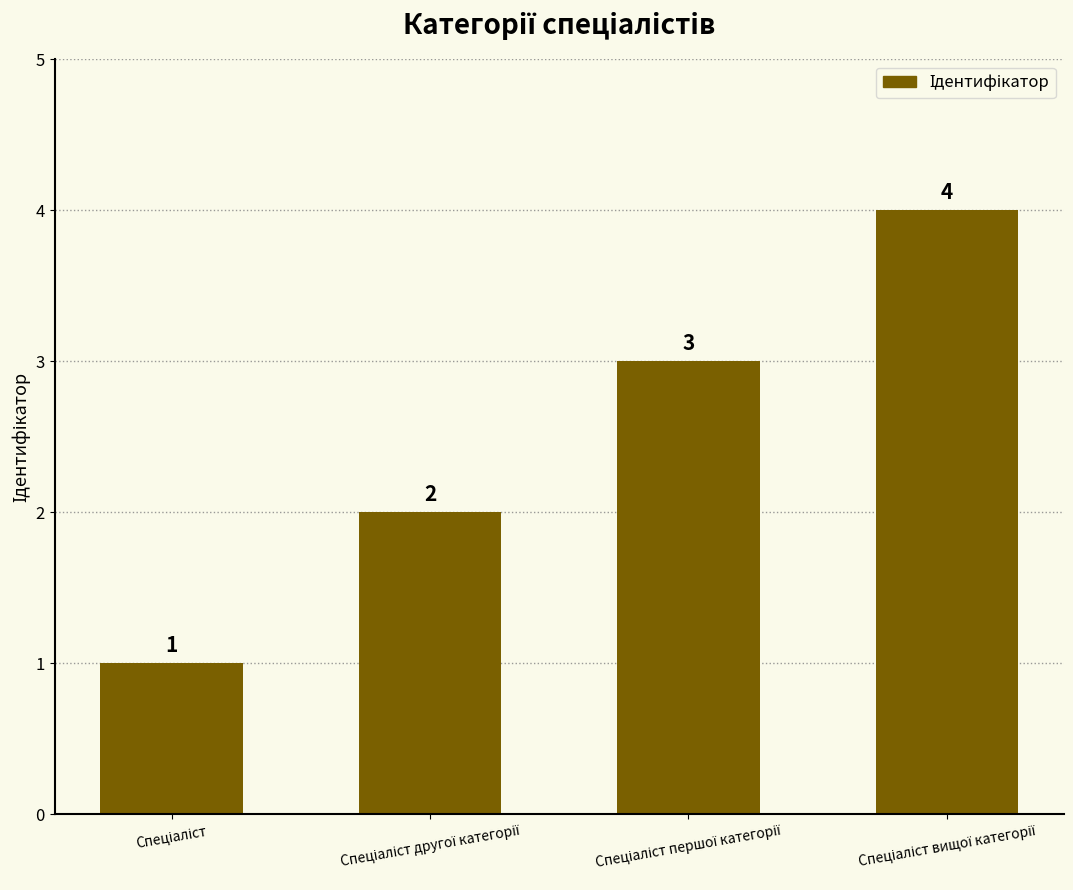

What is the value of the 1st bar from the left?

1